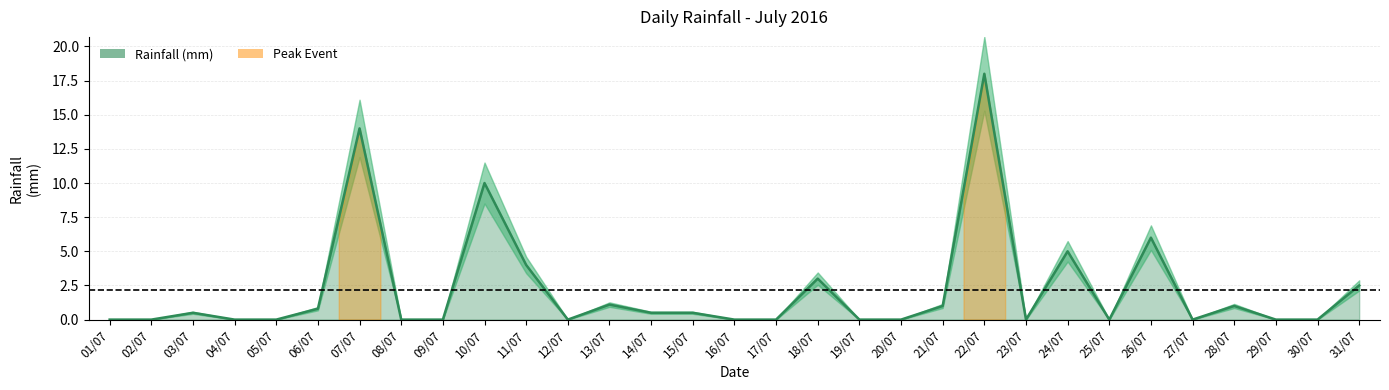

The chart shows a value of 0.0 at 25/07. True or false?

True